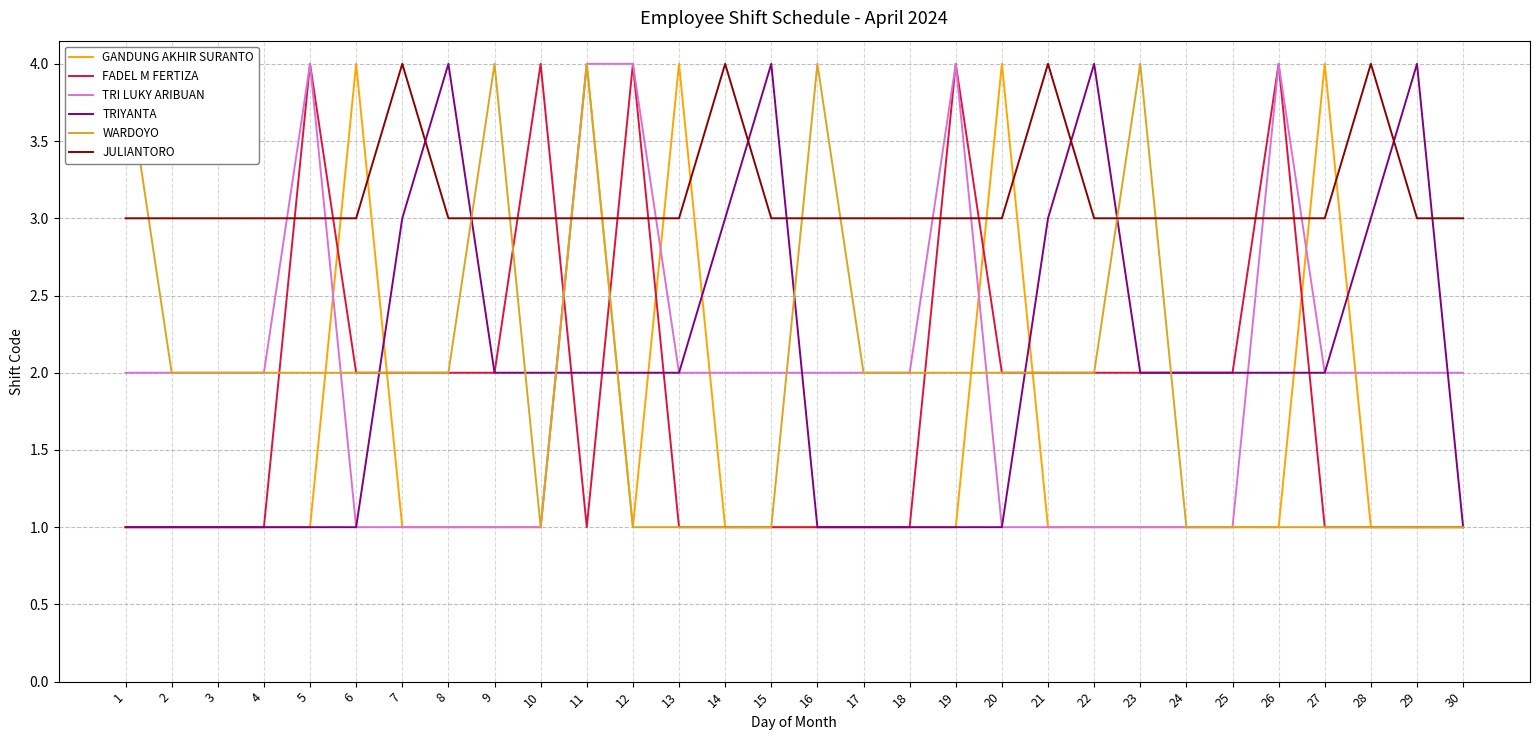

What are all the series names shown in the legend?

GANDUNG AKHIR SURANTO, FADEL M FERTIZA, TRI LUKY ARIBUAN, TRIYANTA, WARDOYO, JULIANTORO